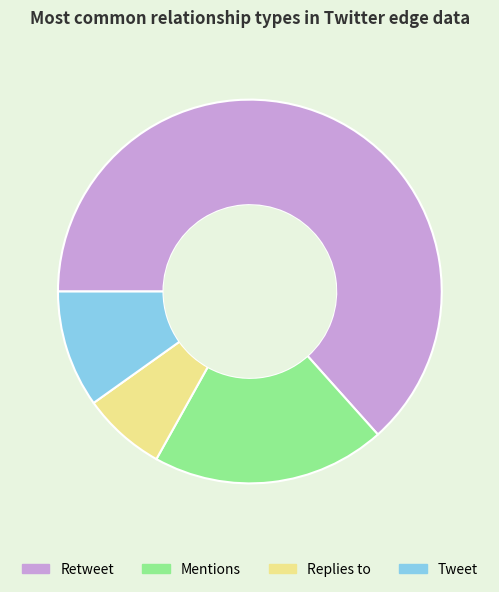

Does Replies to represent more than half of the total?

No